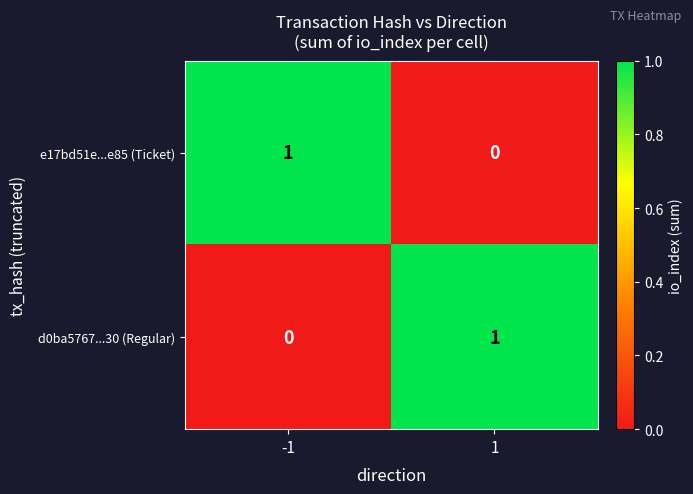

At -1, list the series in order from largest to smallest.

e17bd51e...e85 (Ticket), d0ba5767...30 (Regular)